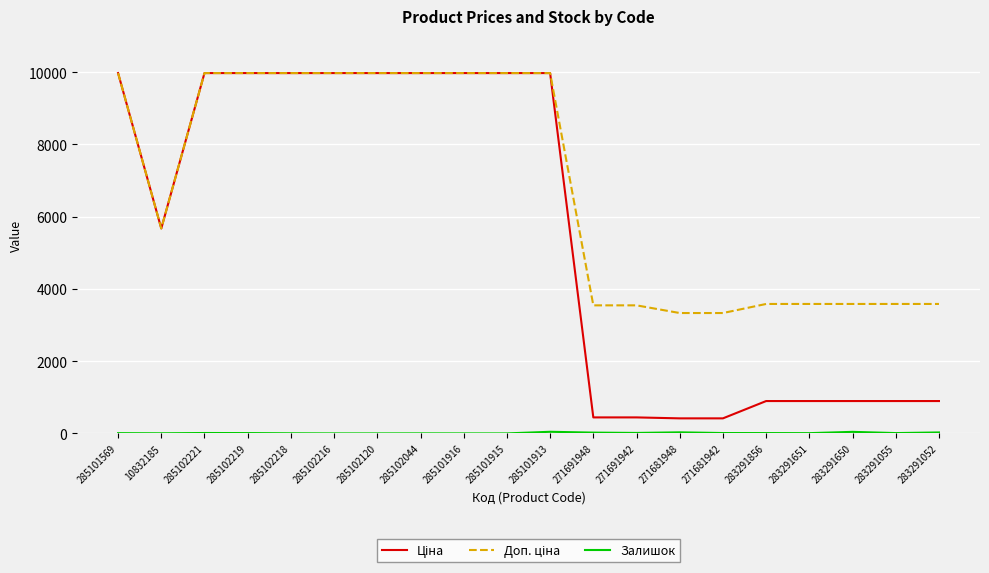

What is the greatest value displayed?

9975.0